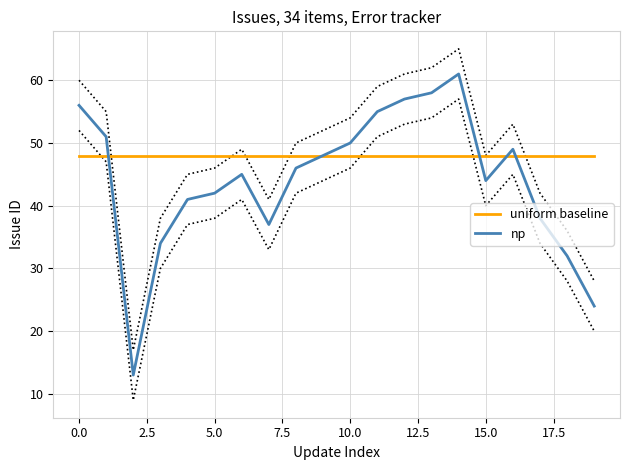

What are all the series names shown in the legend?

uniform baseline, np